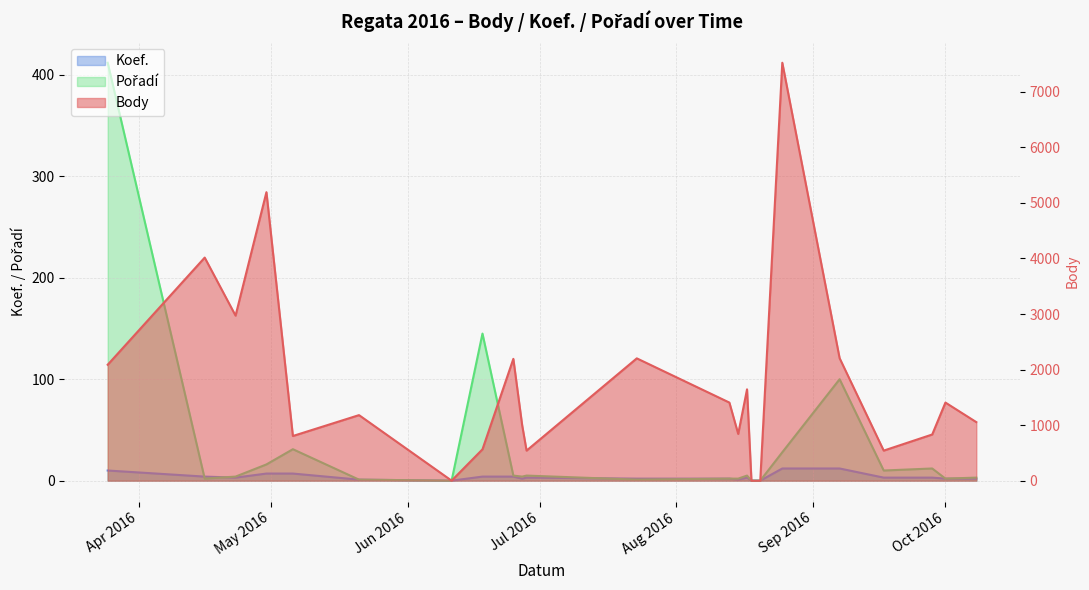

Which has a higher value, 2016-09-17 or 2016-08-20?

2016-09-17